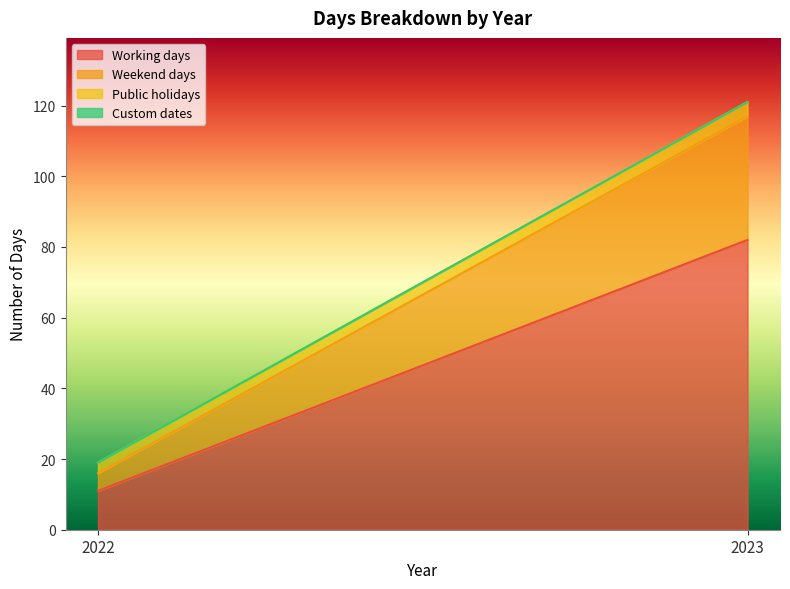

Which series has the largest total across all categories?

Working days